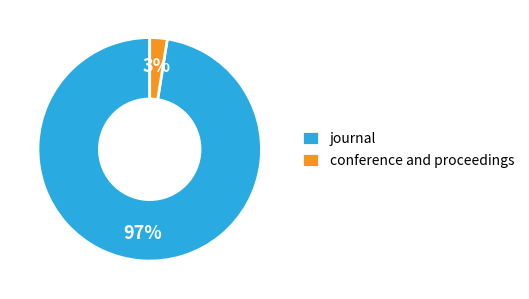

Which has a higher value, journal or conference and proceedings?

journal